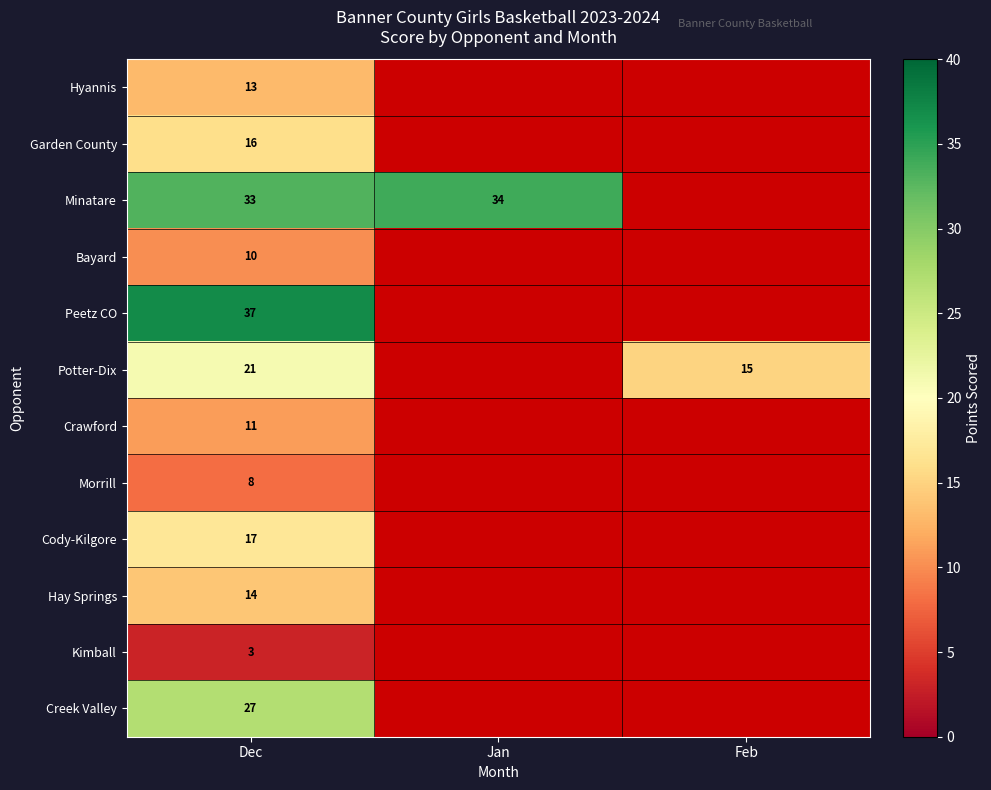

True or false: Crawford has a value of 5 at Dec.

False